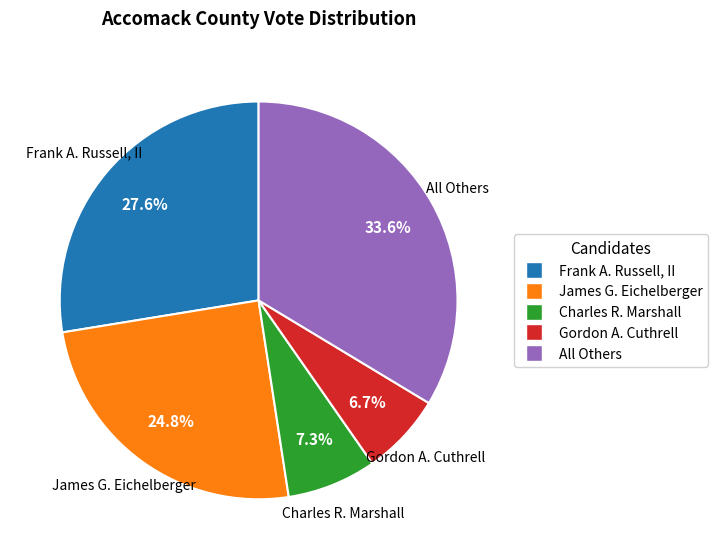

To the nearest percent, what is the average slice percentage?

20%